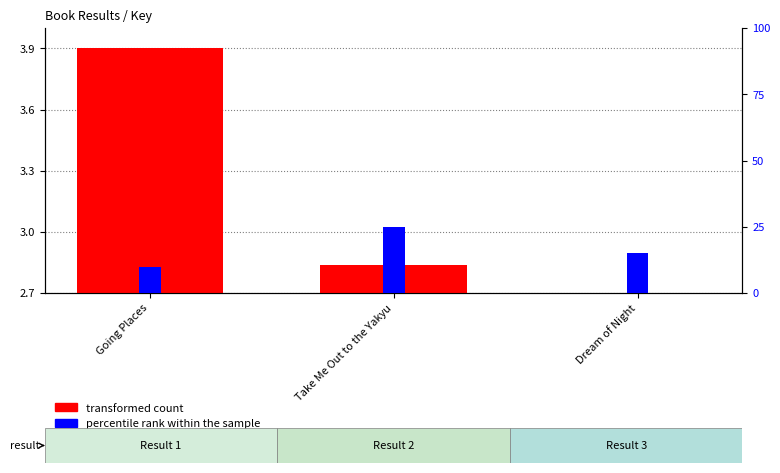

At which category does the chart reach its minimum across all series?

Dream of Night